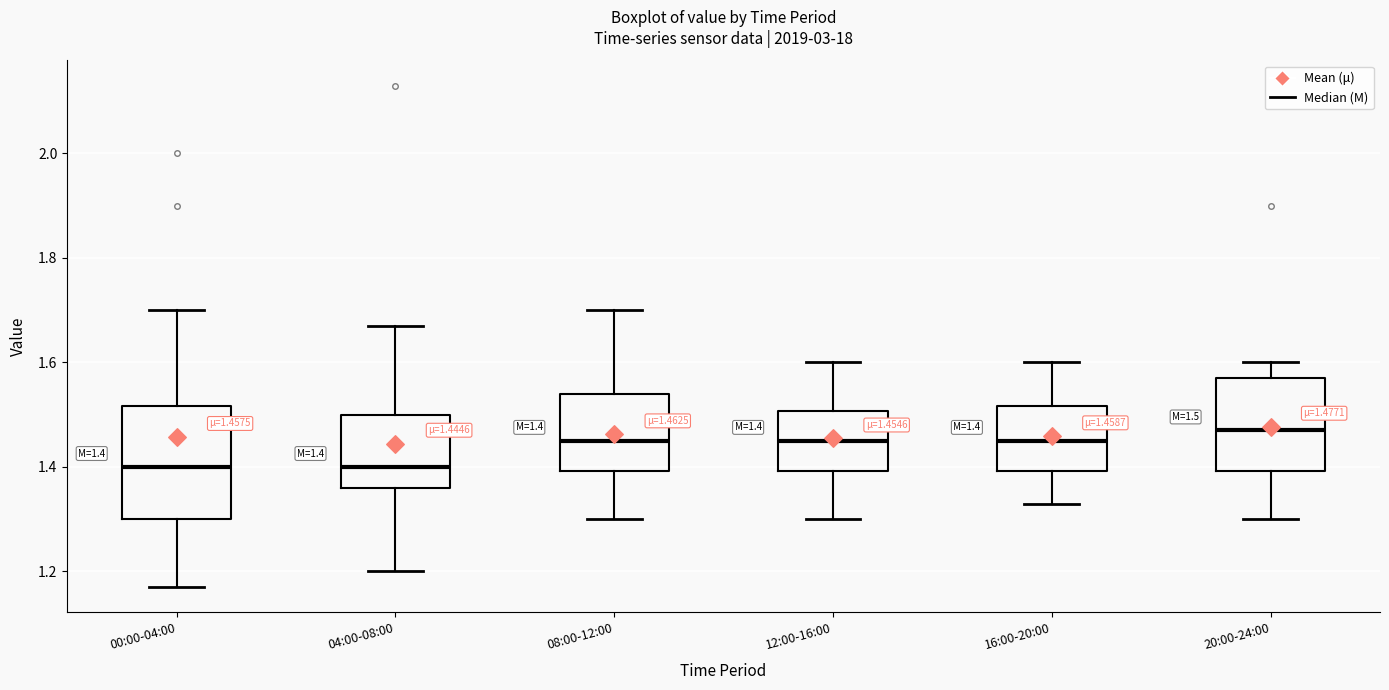

Comparing the boxes themselves (not the whiskers), which one is the tallest?

00:00-04:00